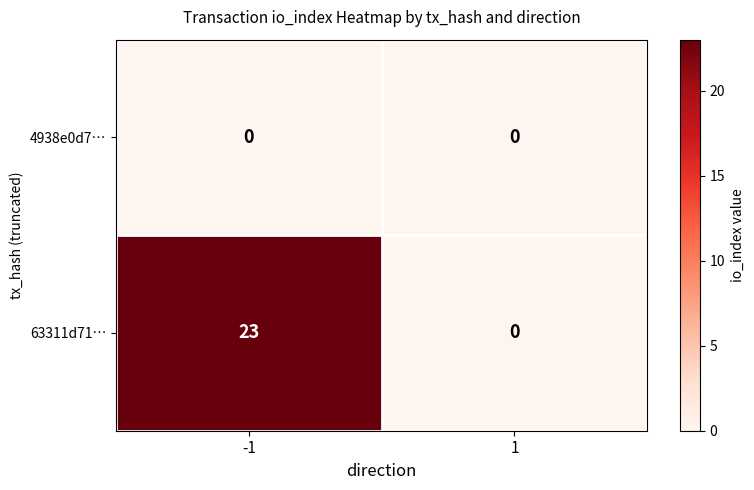

Which series has the largest total across all categories?

63311d71…